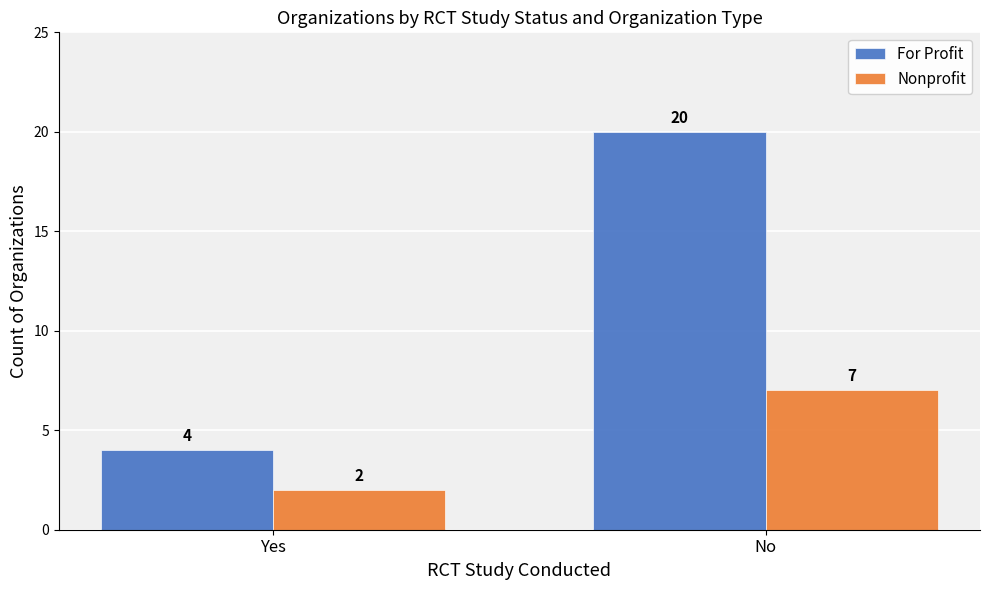

What is the spread (max minus min) of values at Yes?

2